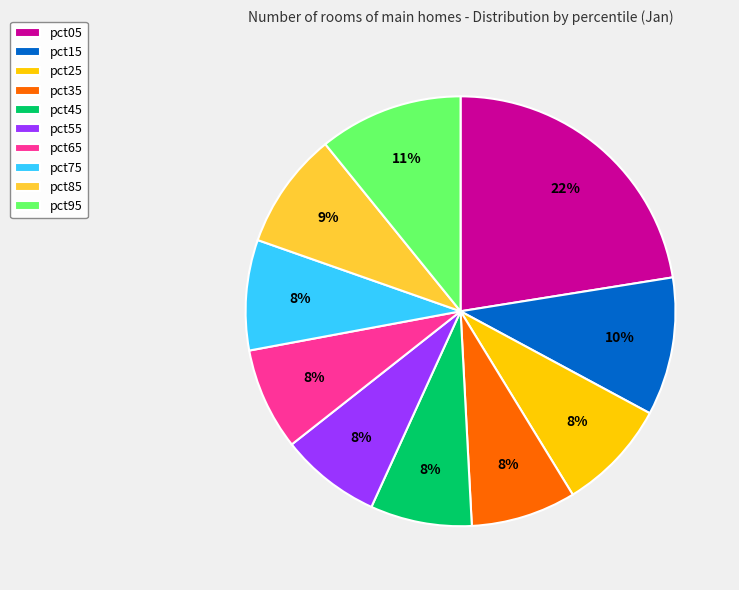

Does any single category account for the majority?

No